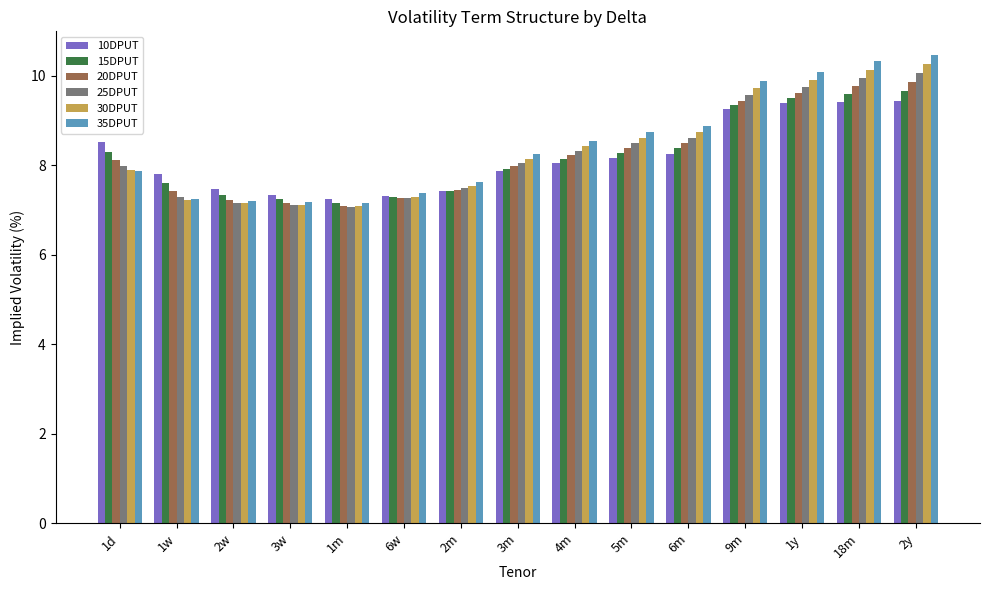

What is the smallest value displayed?

7.1